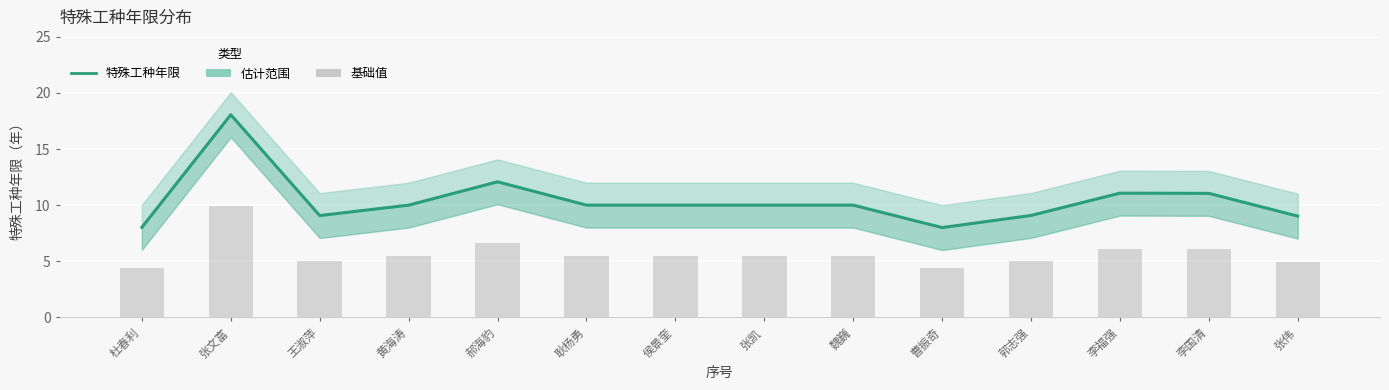

What position from the left is 郭志强?

11